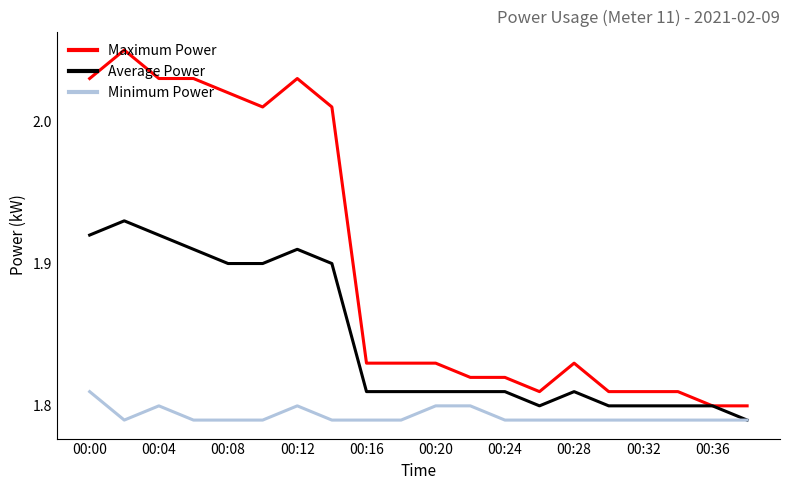

How many Average Power values are between 1 and 2?

20